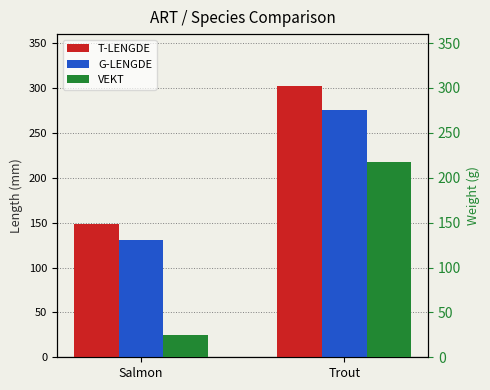

Is the value of VEKT at Trout greater than the value of G-LENGDE at Trout?

No